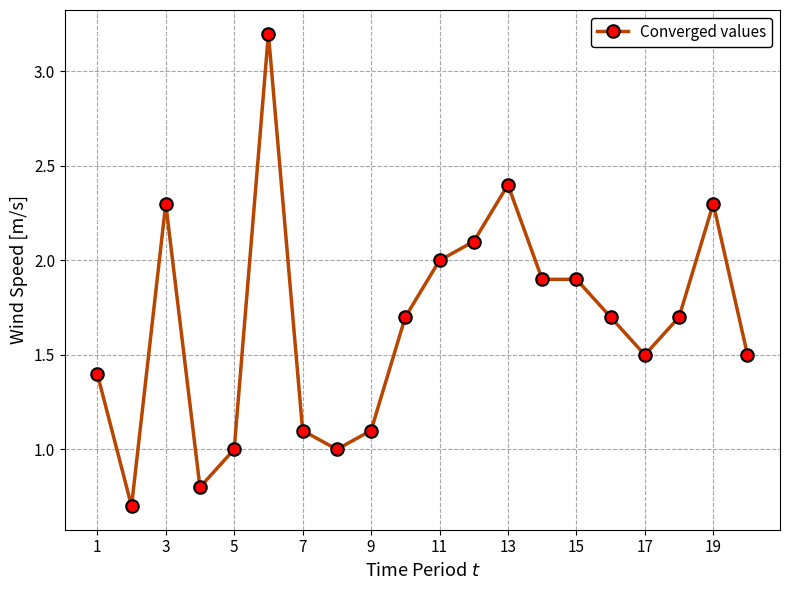

What is the difference between the maximum and minimum values?

2.5